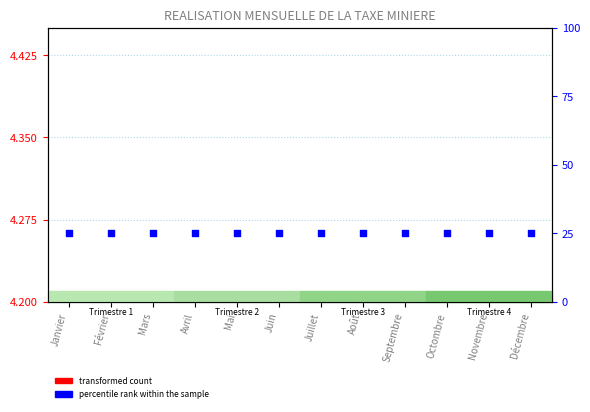

Which series reaches the minimum Y coordinate?

transformed count